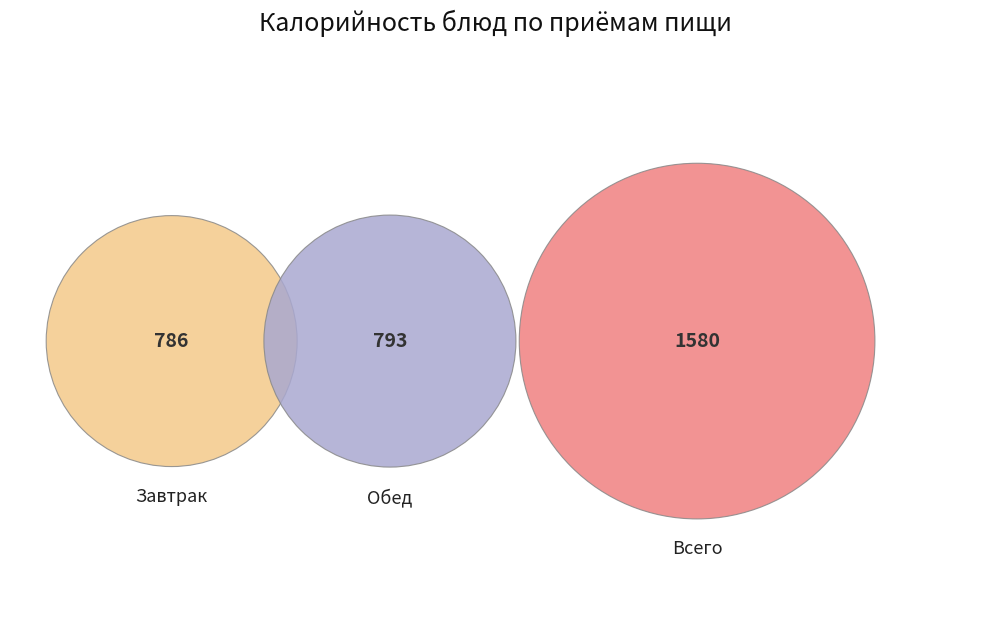

Rank the series by their average value, from highest to lowest.

Обед, Завтрак